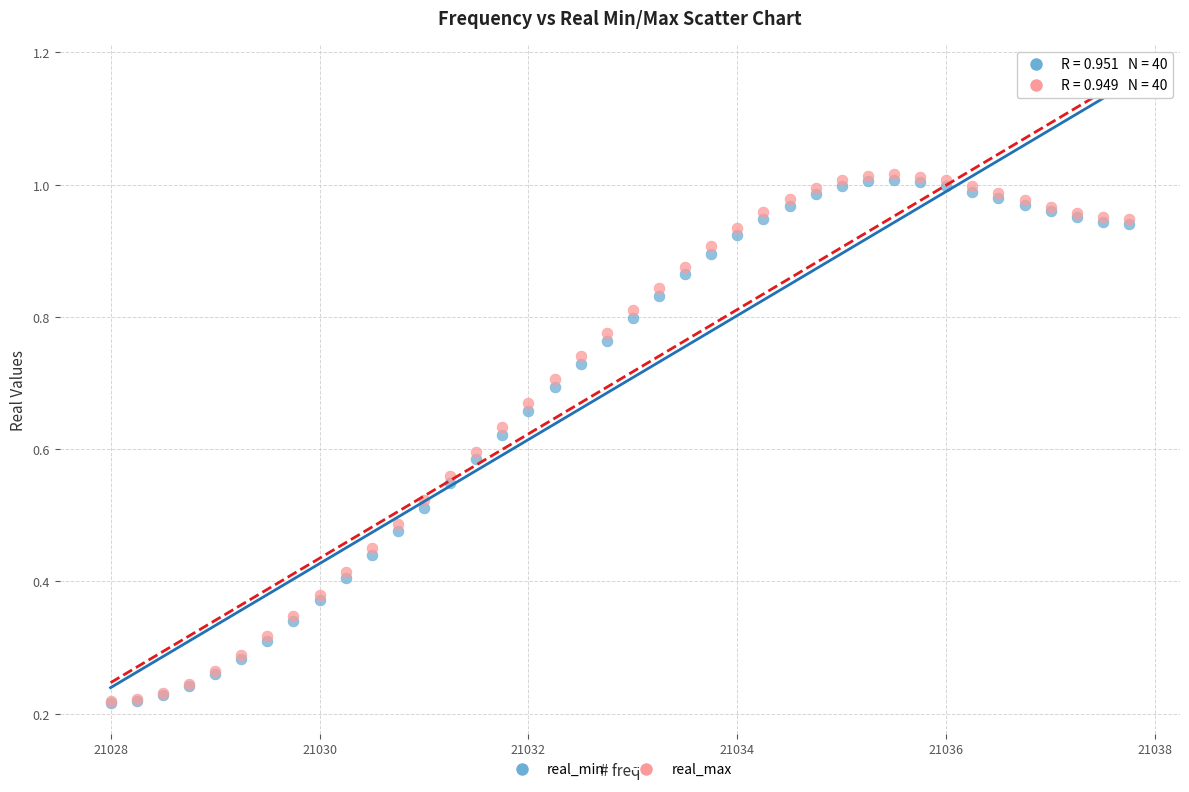

What are all the series names shown in the legend?

real_min, real_max